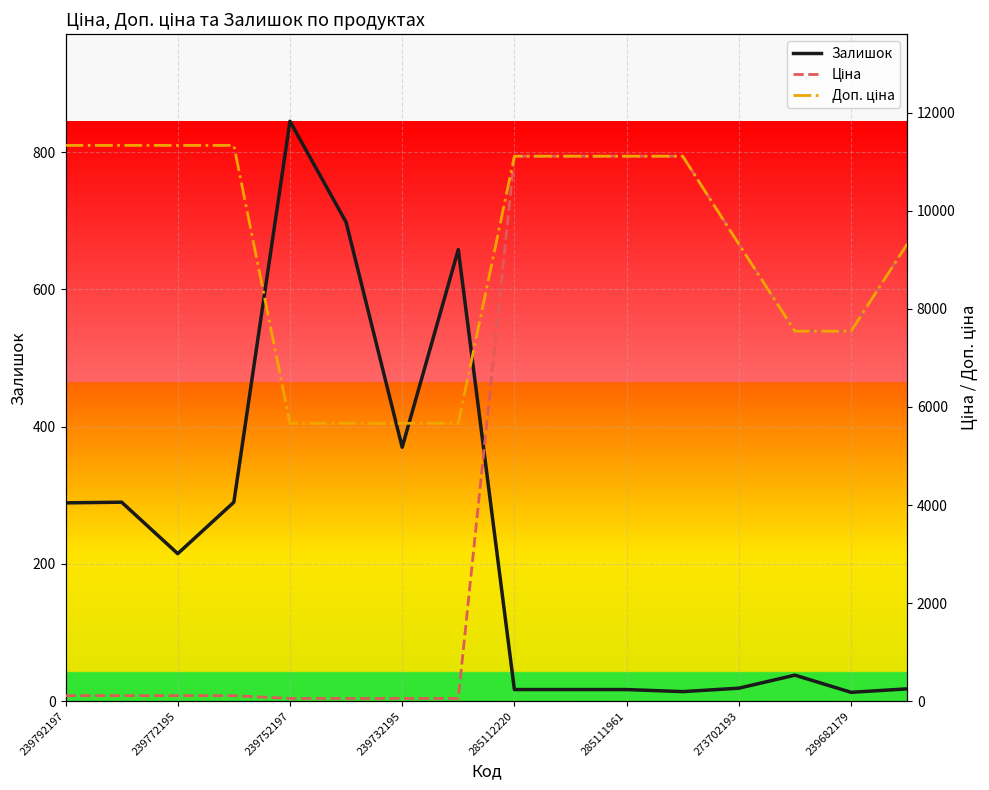

Which series has the widest spread of values?

Ціна